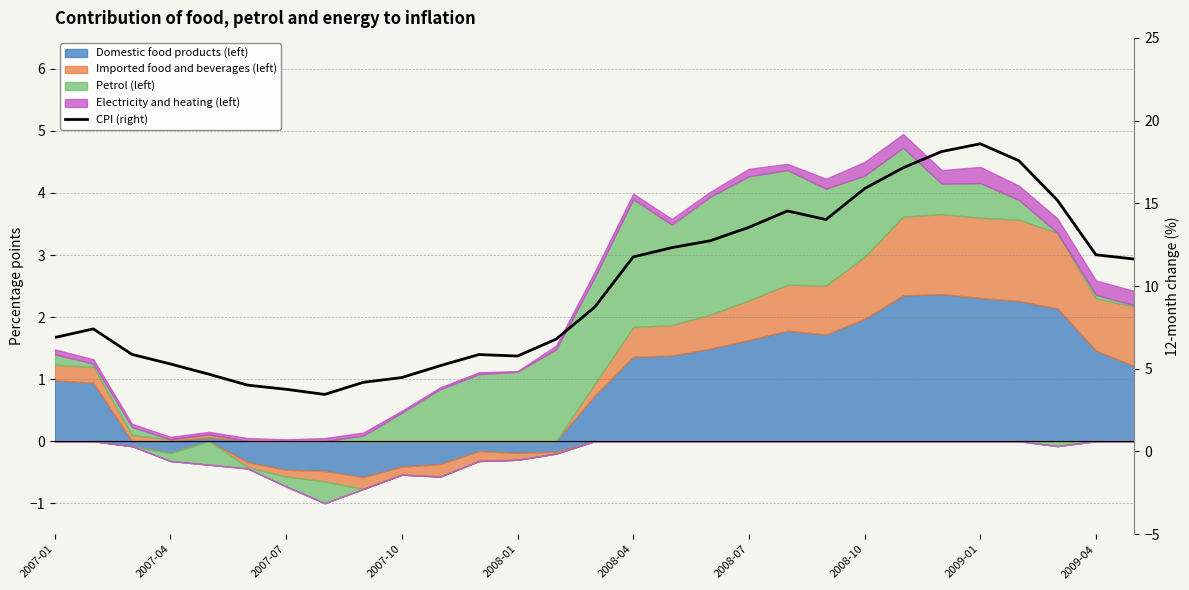

What is the value of the 27th point from the left?

15.2